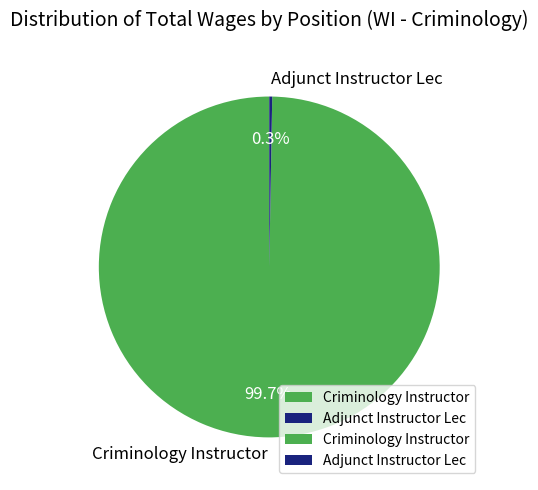

Which category has the smallest portion of the pie?

Adjunct Instructor Lec